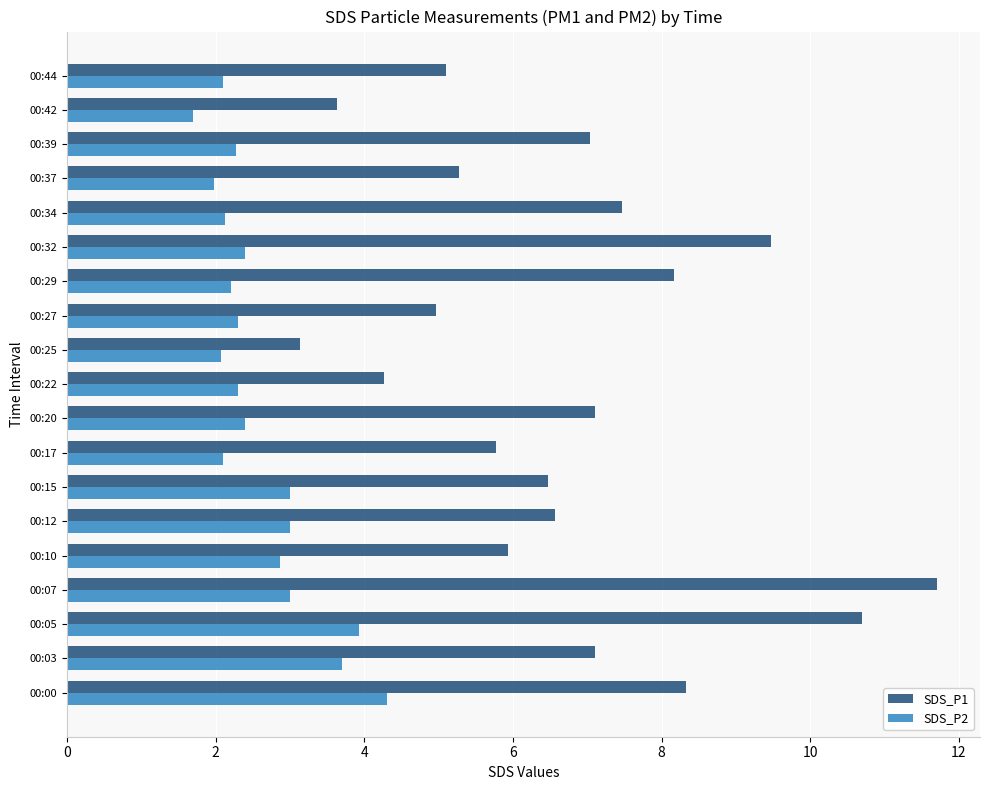

Which series changed the most between 00:27 and 00:39?

SDS_P1